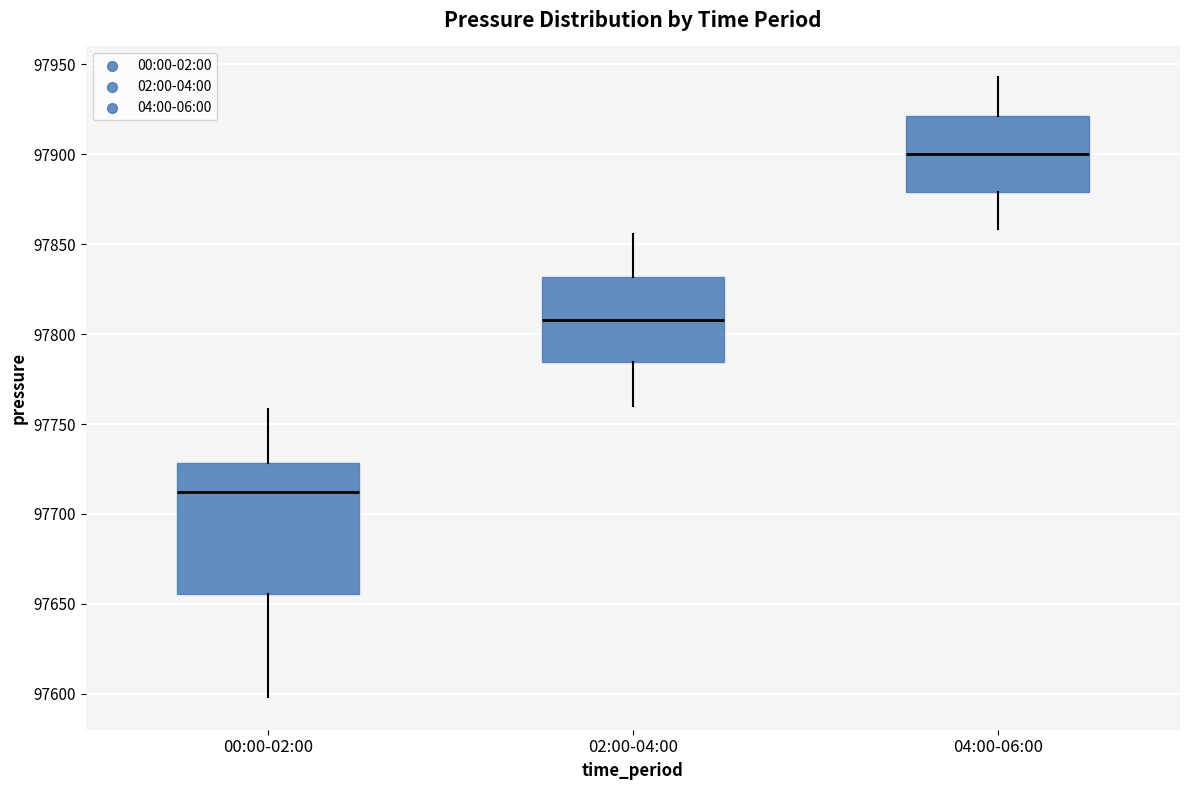

Reading left to right, transcribe this box plot: for each box, give where its median line is, the range the box spans, and where its two whiskers end, as read against the y-axis. The values are not printed on the chart, so give them approximately, as read against the axis.

00:00-02:00: median 97710, box 97655 to 97730, whiskers 97600 to 97760
02:00-04:00: median 97810, box 97785 to 97830, whiskers 97760 to 97855
04:00-06:00: median 97900, box 97880 to 97920, whiskers 97860 to 97945